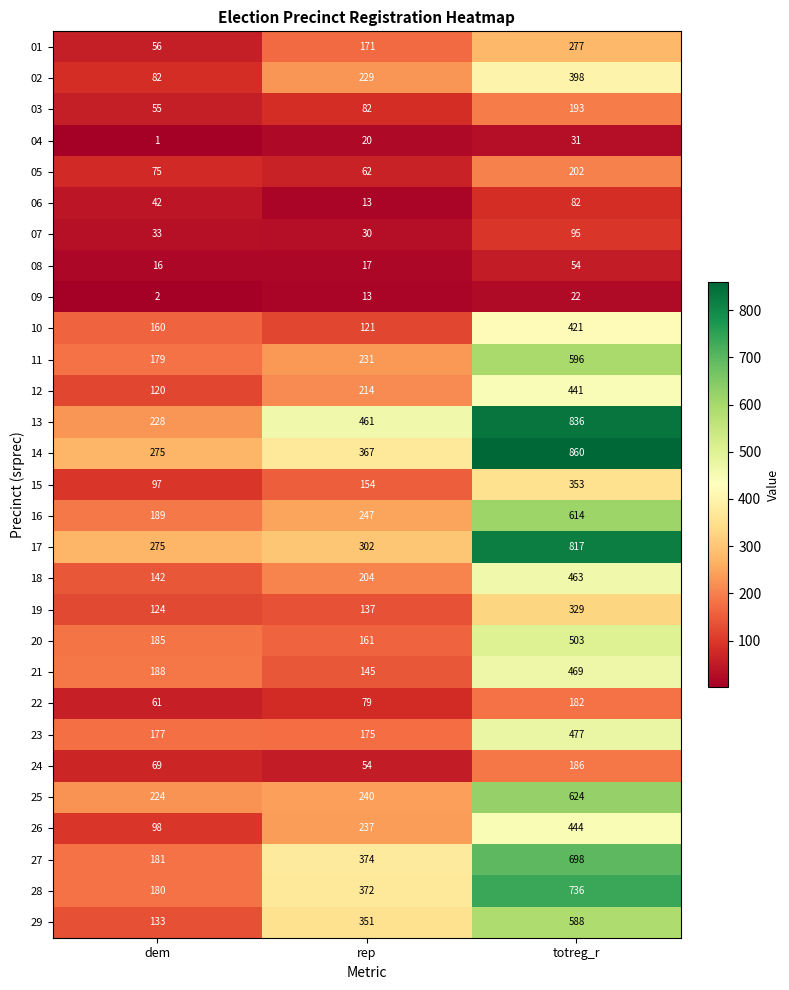

What value does the 22 series have at dem, to the nearest 5?

60